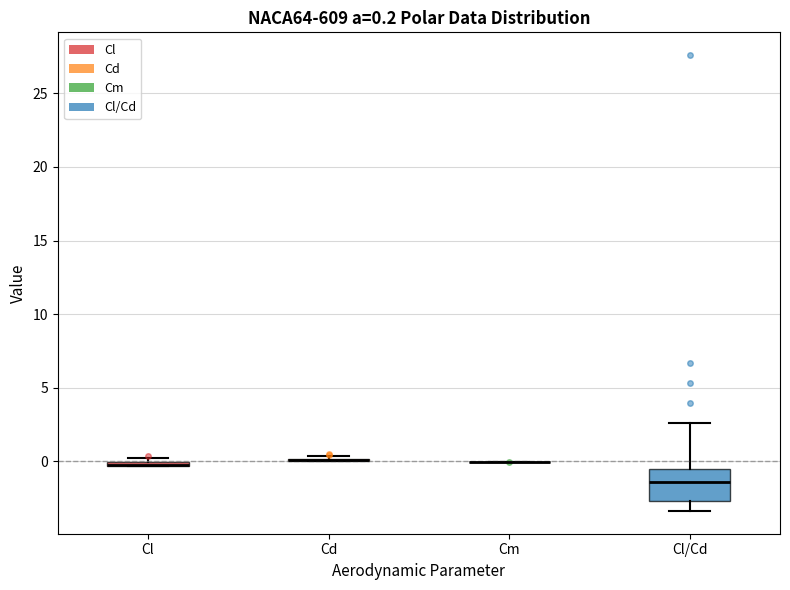

Comparing the boxes themselves (not the whiskers), which one is the tallest?

Cl/Cd